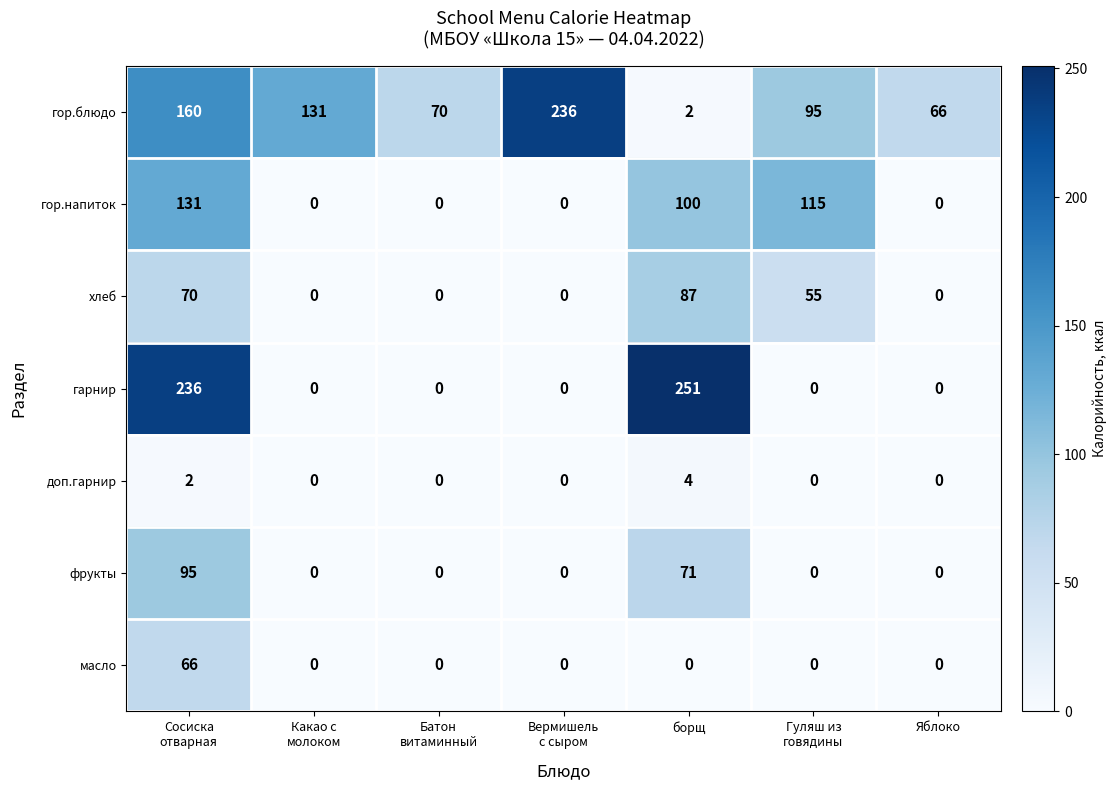

How many data points in фрукты are above 0?

2